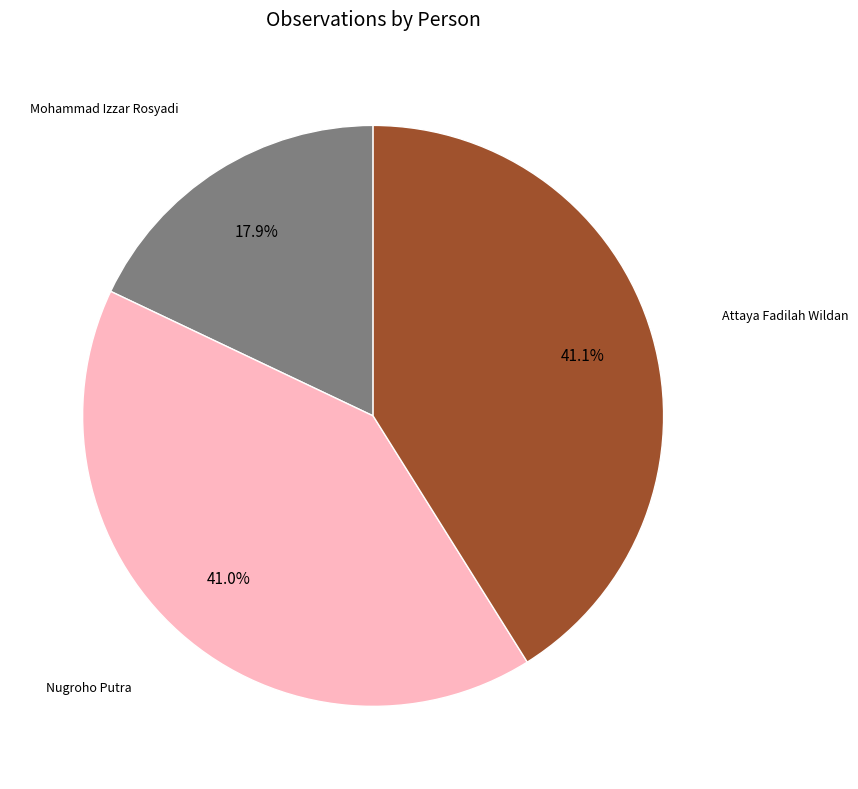

Is the sum of Mohammad Izzar Rosyadi and Attaya Fadilah Wildan greater than half?

Yes